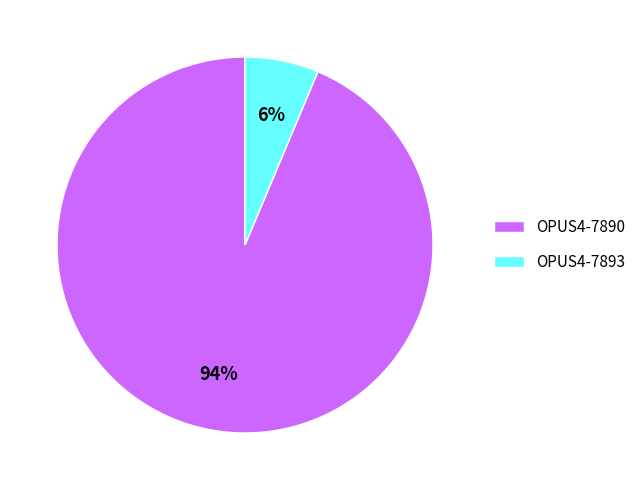

Do OPUS4-7893 and OPUS4-7890 together represent more than half of the pie?

Yes